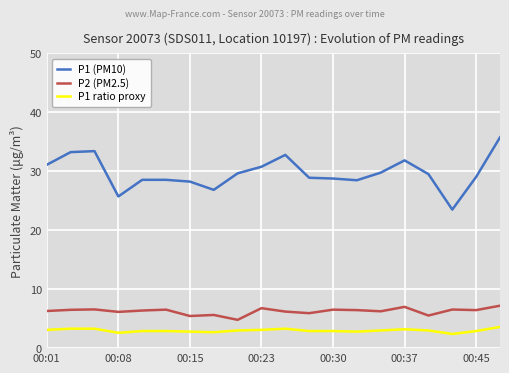

Which series has the largest total across all categories?

P1 (PM10)